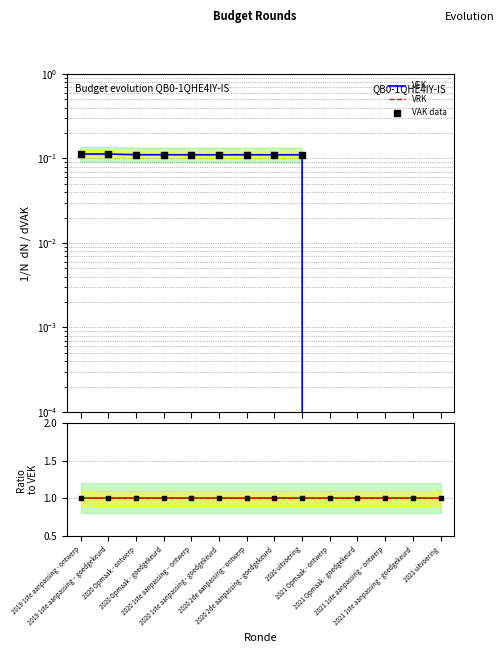

At how many categories does at least one series exceed 0?

14